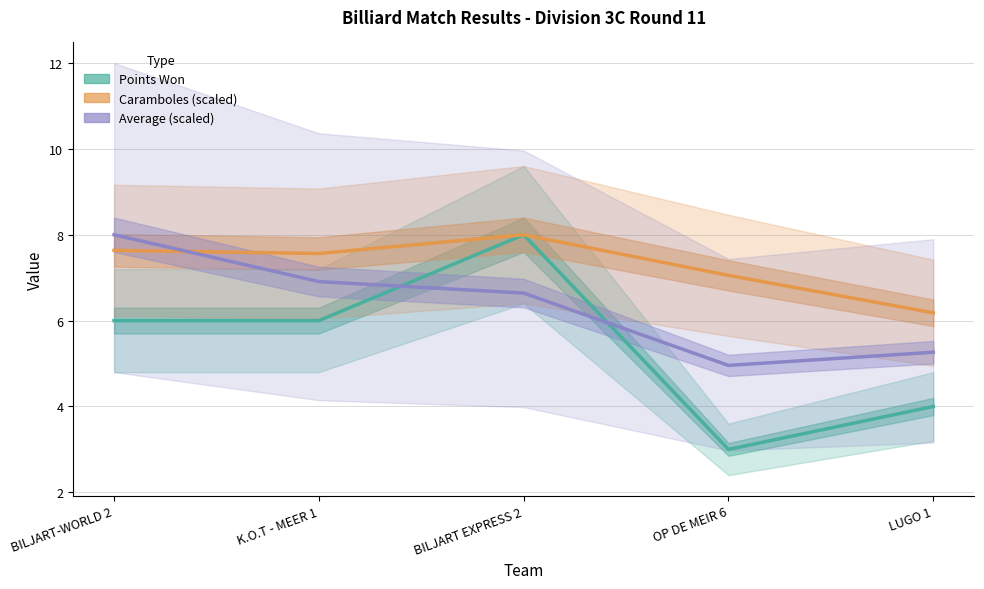

At which label is Average (scaled) closest to 6?

BILJART EXPRESS 2